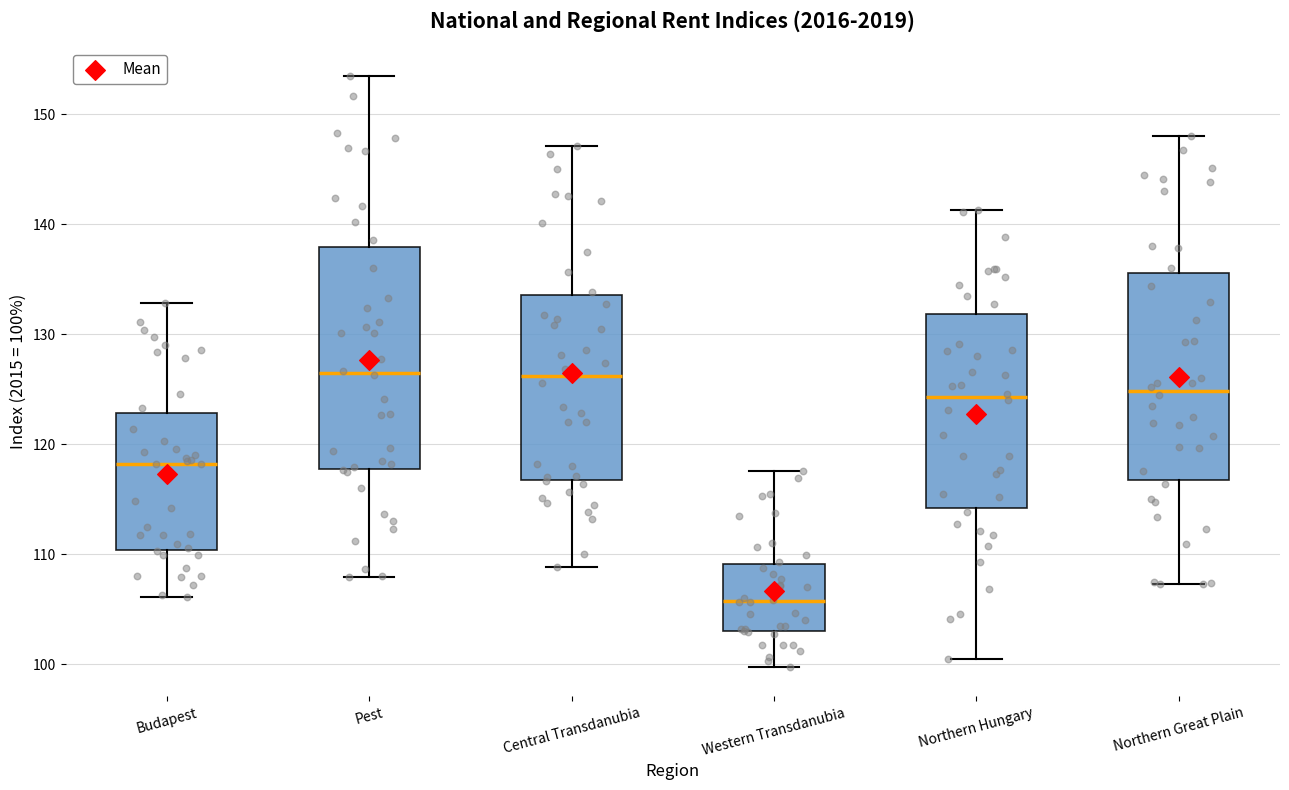

Which box is the tallest, from its lower edge to its upper edge?

Pest